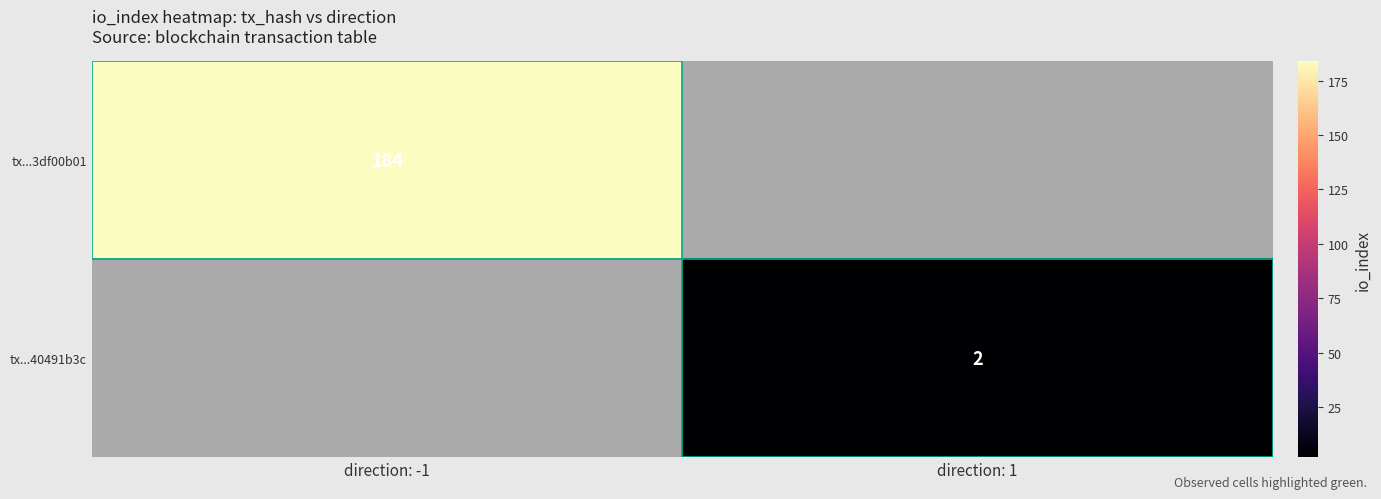

Is the value of tx...3df00b01 at direction: -1 greater than the value of tx...40491b3c at direction: 1?

Yes